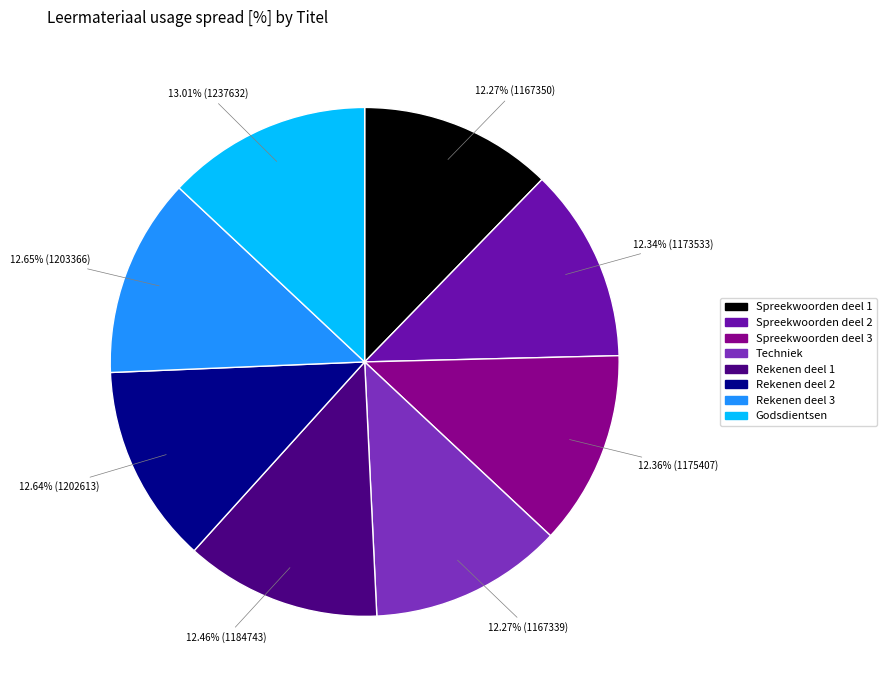

How many slices are in this pie chart?

8